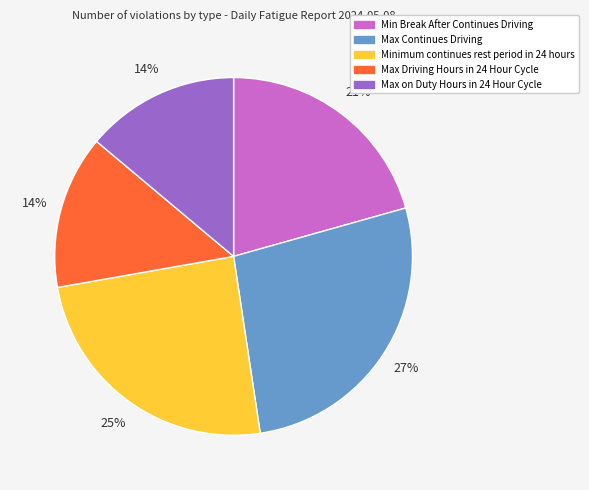

Count the number of slices in the pie.

5